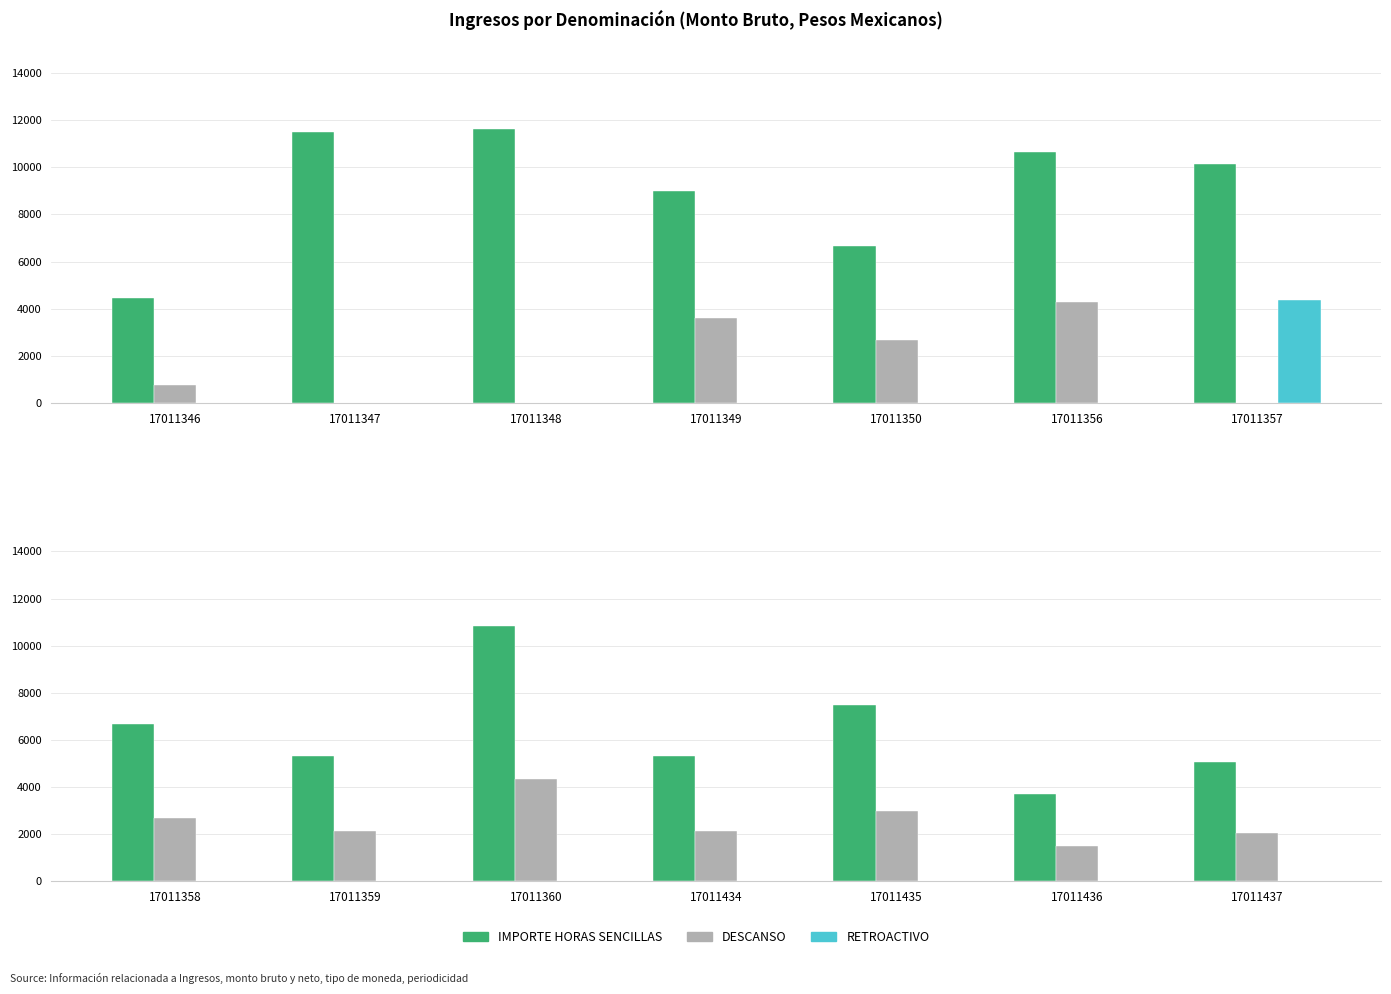

How many groups of bars are there?

7